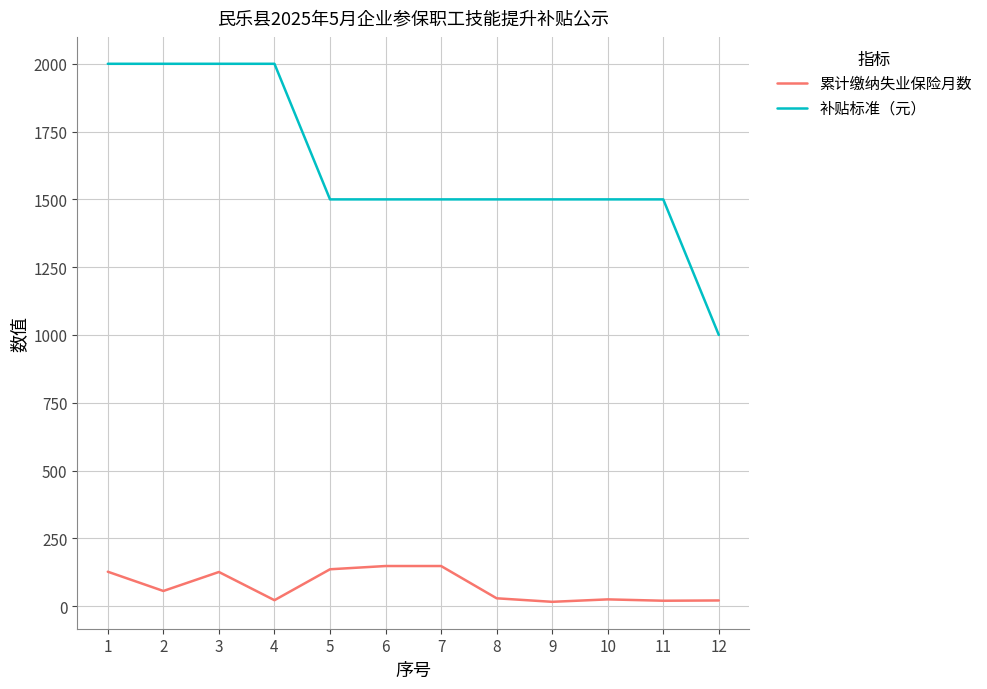

List the series in order of their overall mean, lowest first.

累计缴纳失业保险月数, 补贴标准（元）